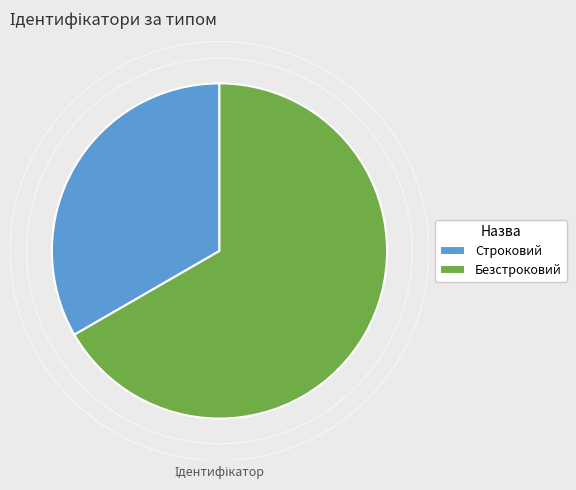

Combined, do Строковий and Безстроковий account for over 50%?

Yes